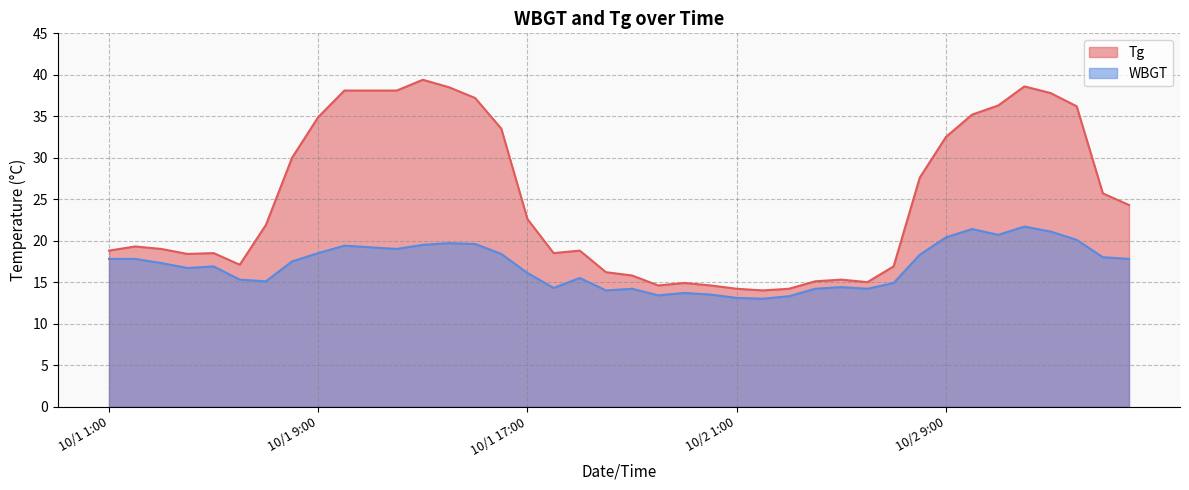

What is the average value of the Tg series?

24.9